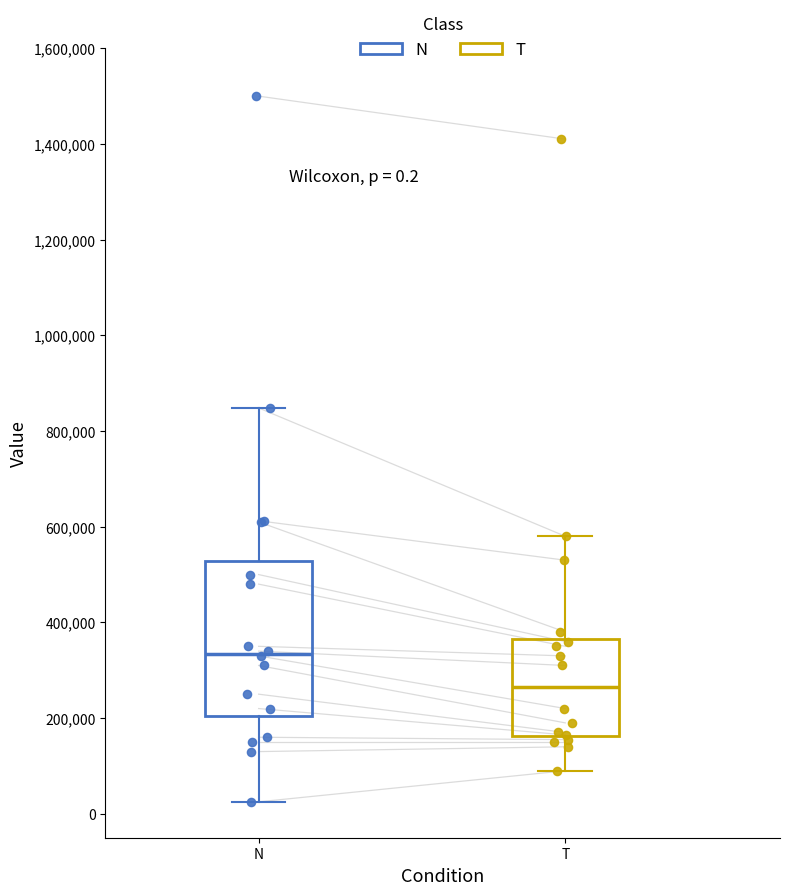

Which box has the highest median line?

N